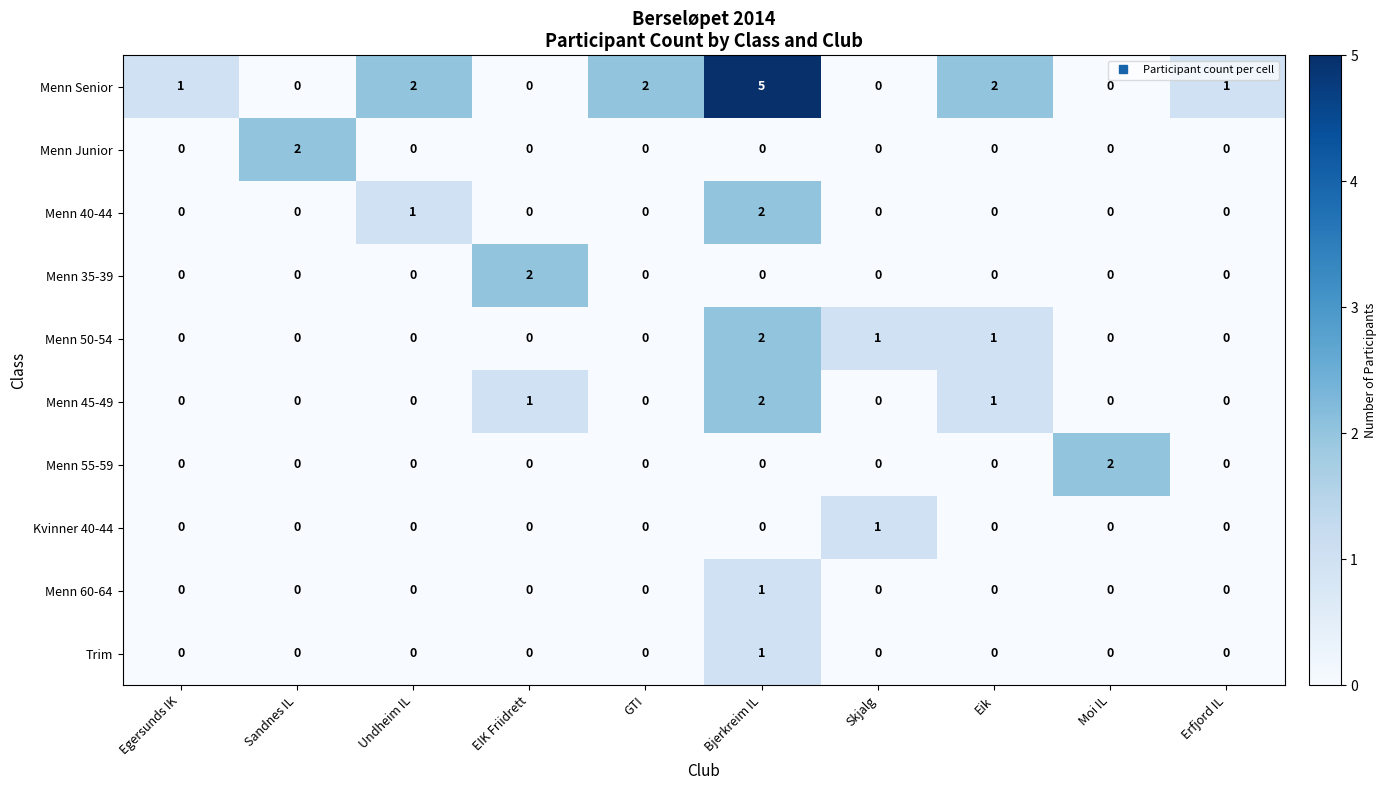

What is the total value across all series at Erfjord IL?

1